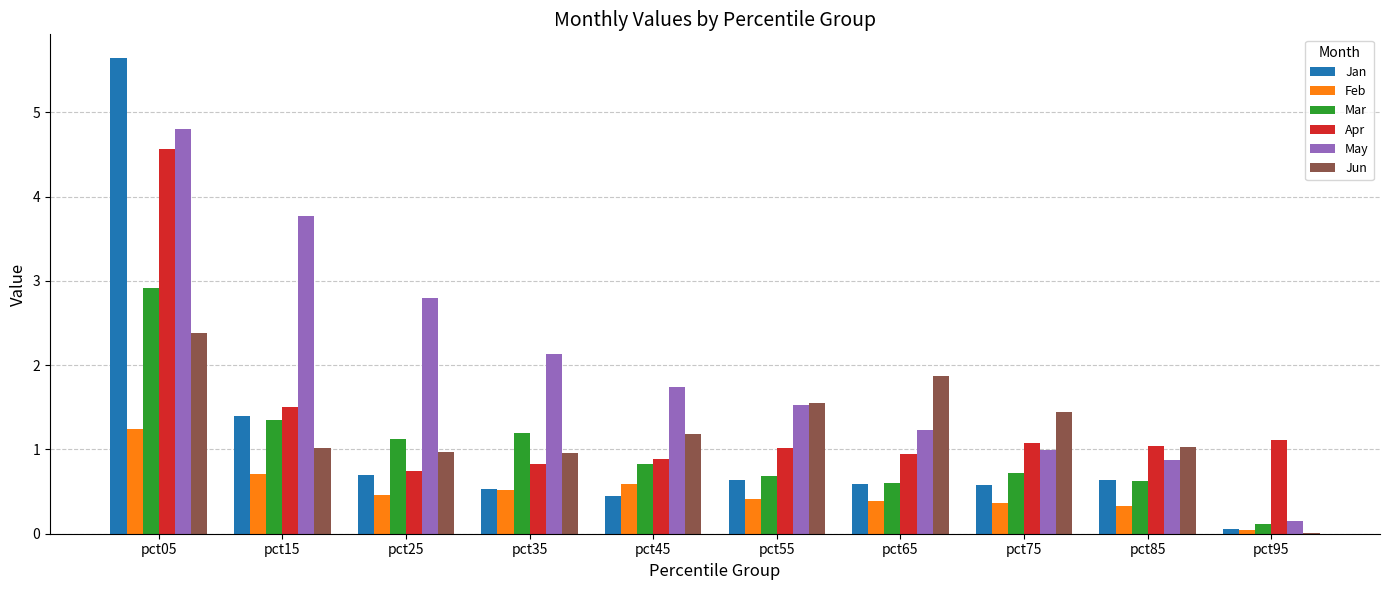

What is the total value across all series at pct05?

21.5